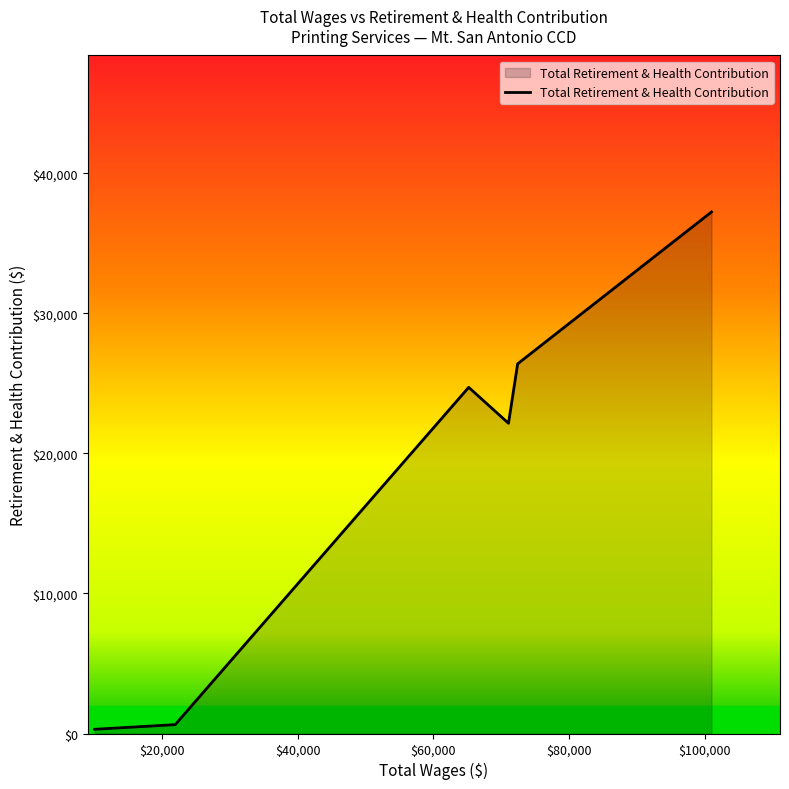

True or false: there are more than 0 points higher than both neighbors.

True